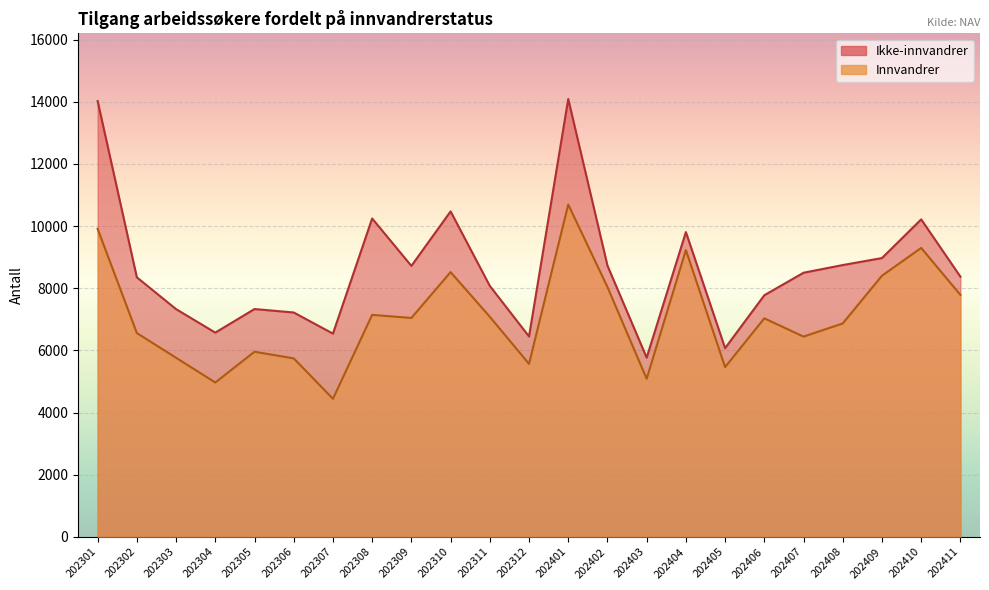

True or false: Ikke-innvandrer and Innvandrer cross at least once.

False